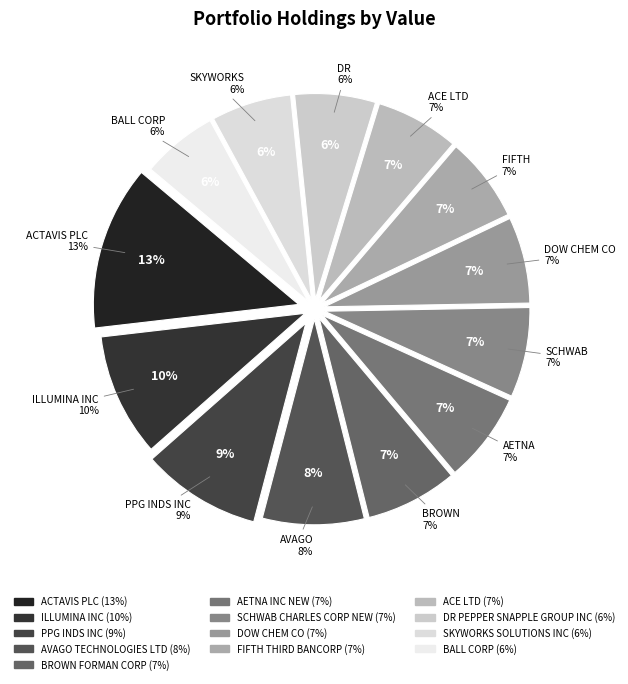

What is the total percentage of DOW CHEM CO and BALL CORP?

12.8%